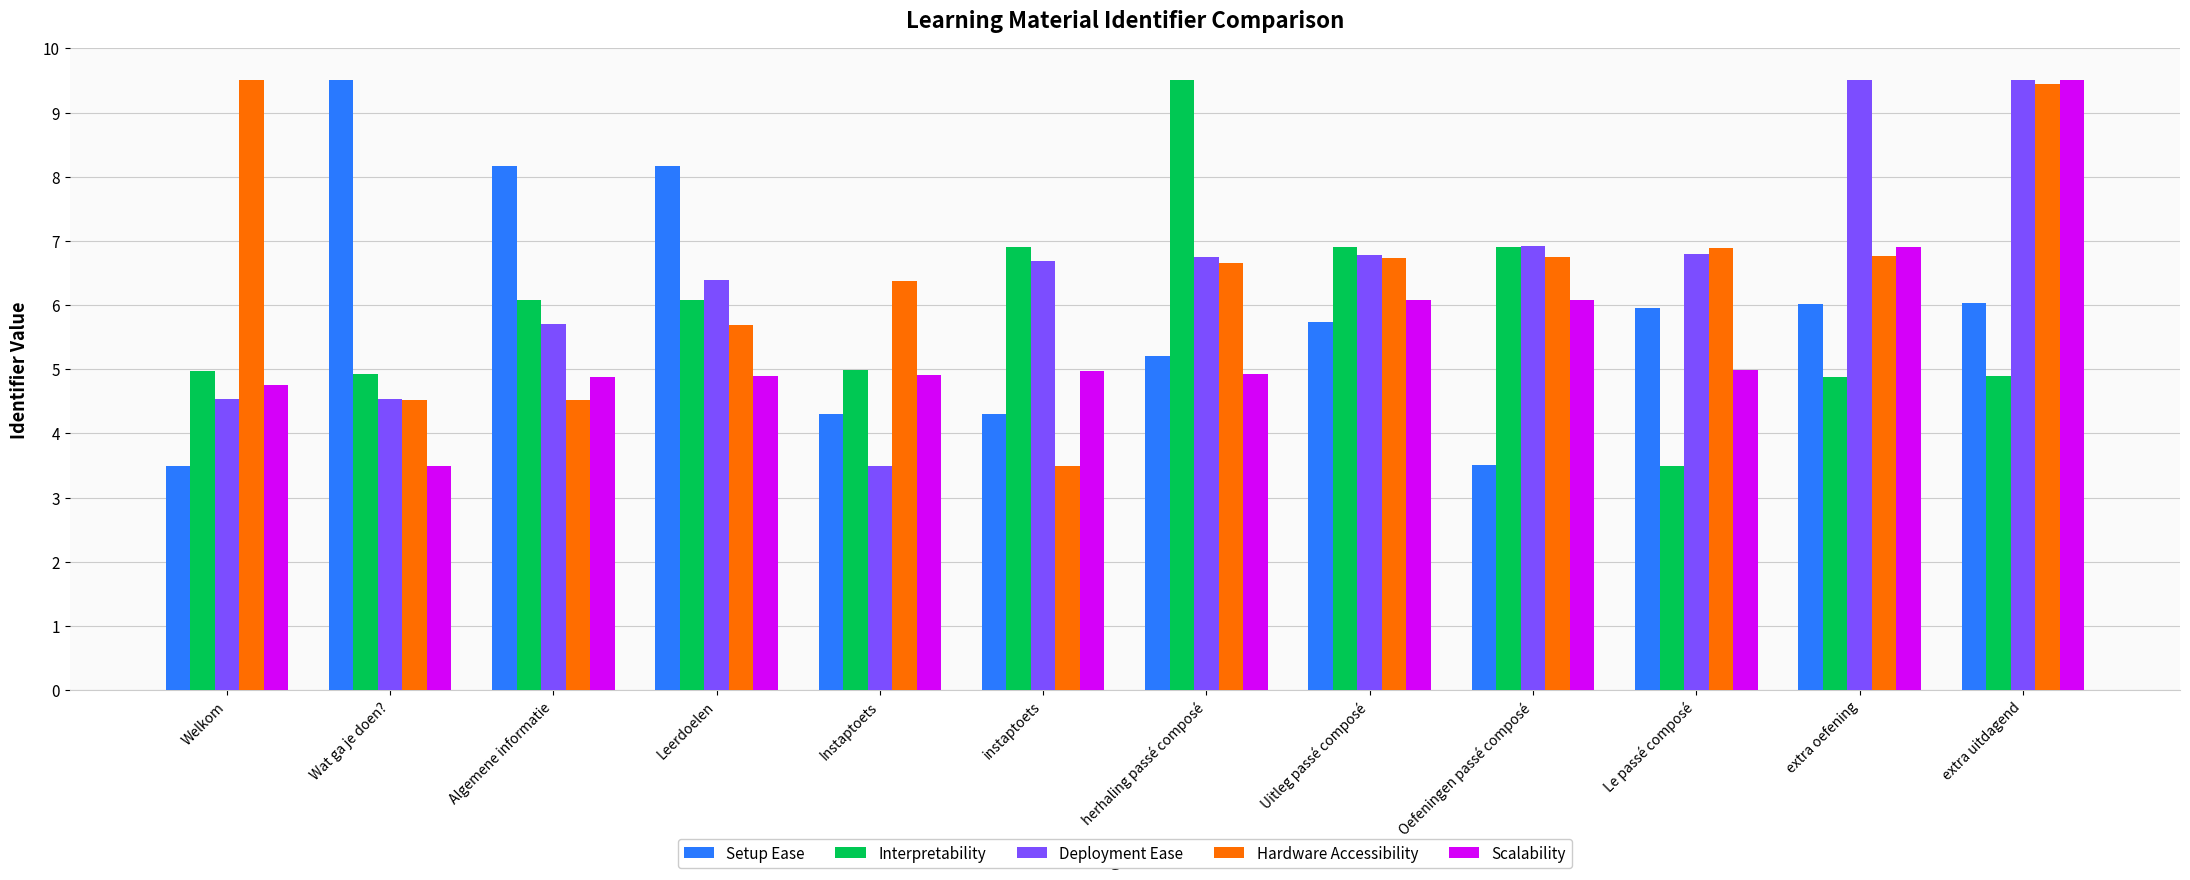

What is the value of the Deployment Ease bar at the 8th from the left?

6.8